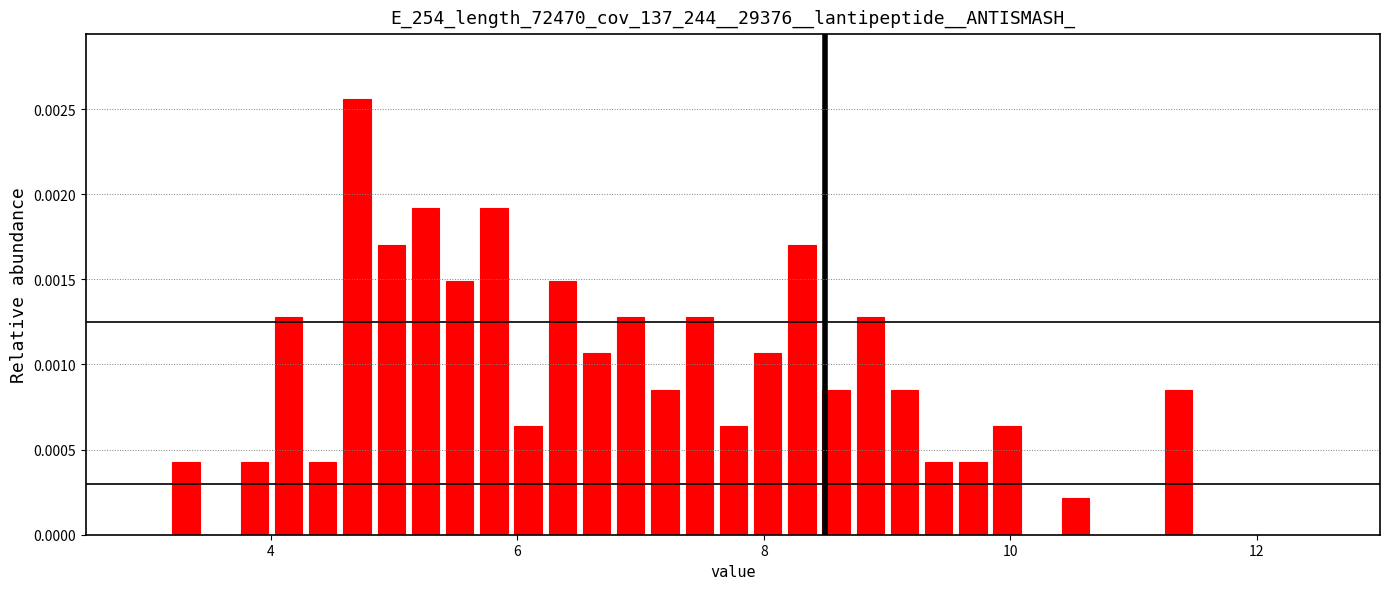

Read against the x-axis, roughly where is the centre of the tallest bar?

4.6